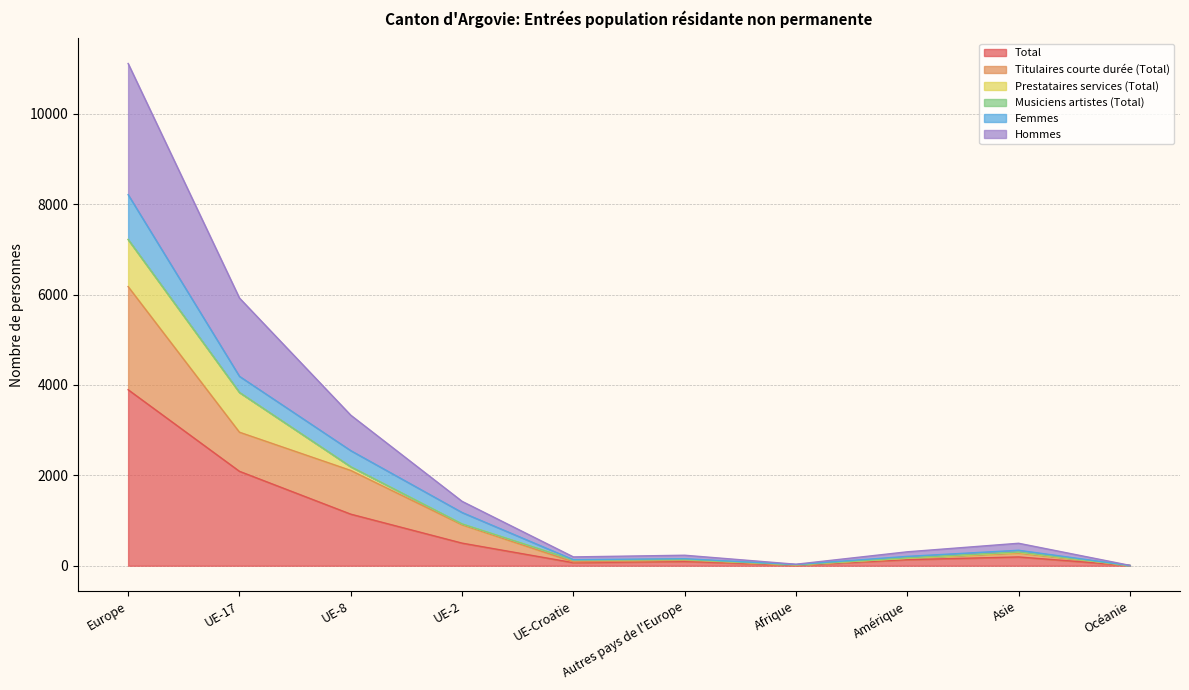

At which label does Total reach its peak?

Europe